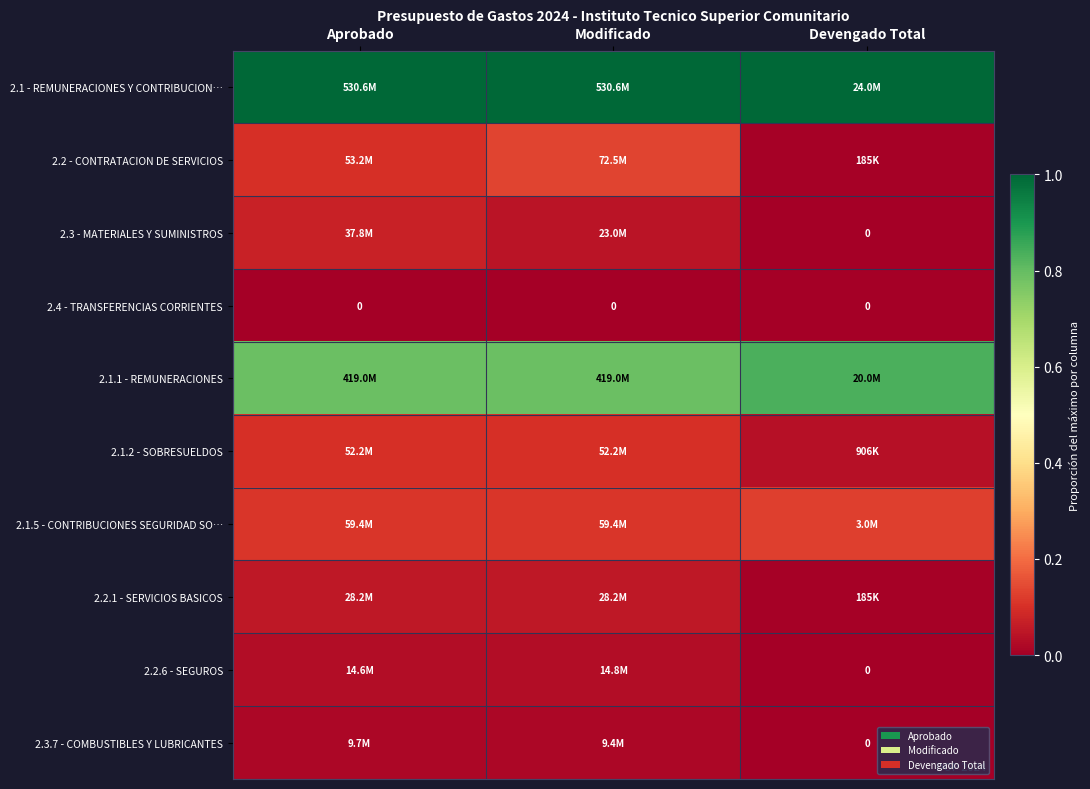

The 2.1 - REMUNERACIONES Y CONTRIBUCION… series shows 0.4 at Aprobado. True or false?

False